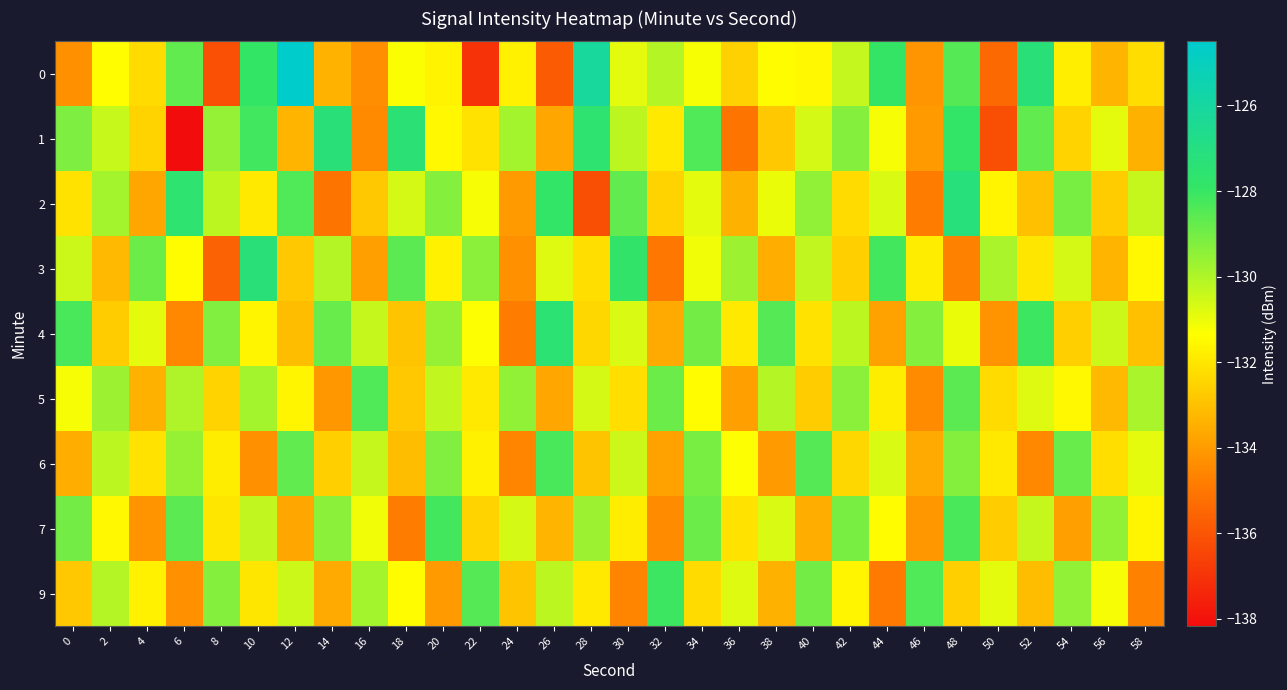

Count the number of data series in this chart.

9